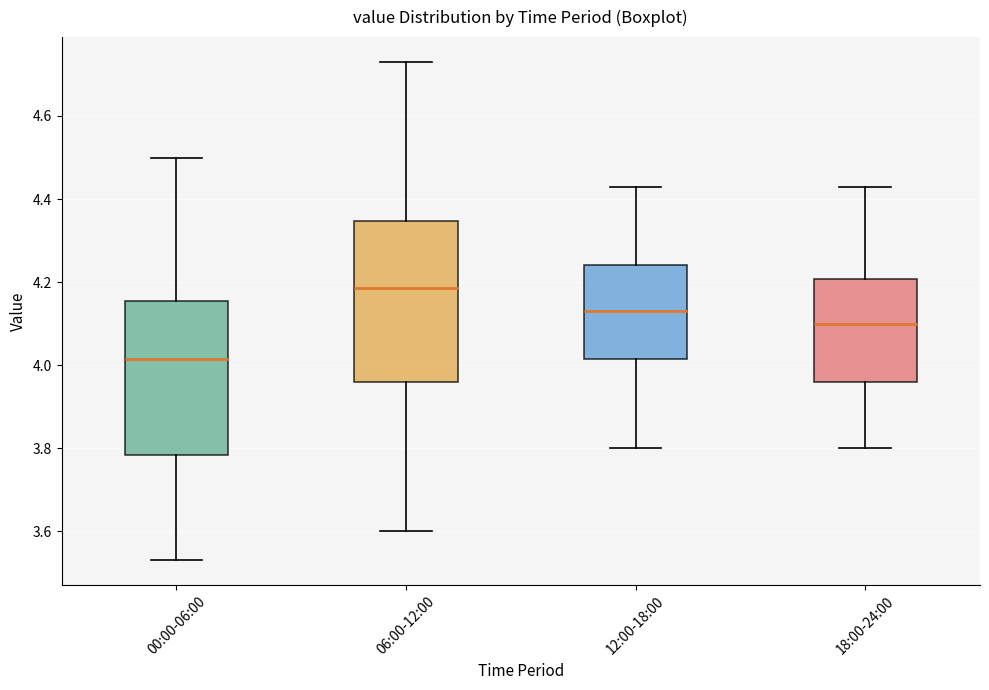

Reading left to right, transcribe this box plot: for each box, give where its median line is, the range the box spans, and where its two whiskers end, as read against the y-axis. The values are not printed on the chart, so give them approximately, as read against the axis.

00:00-06:00: median 4.02, box 3.78 to 4.16, whiskers 3.54 to 4.50
06:00-12:00: median 4.18, box 3.96 to 4.34, whiskers 3.60 to 4.74
12:00-18:00: median 4.14, box 4.02 to 4.24, whiskers 3.80 to 4.44
18:00-24:00: median 4.10, box 3.96 to 4.20, whiskers 3.80 to 4.44